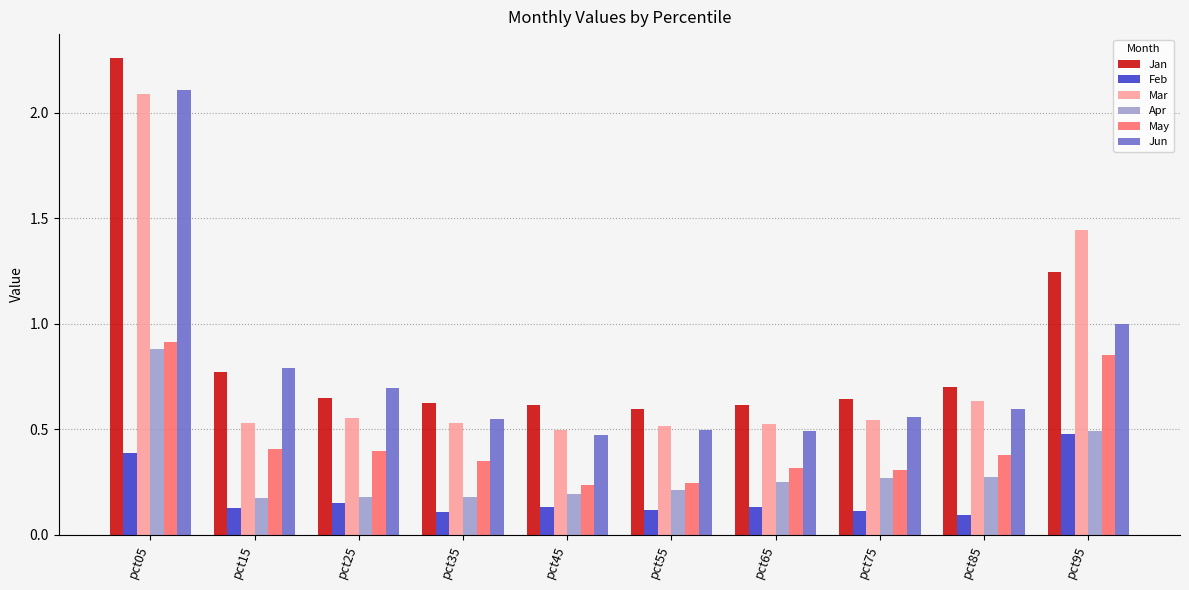

Is the value of May at pct15 greater than the value of Feb at pct45?

Yes